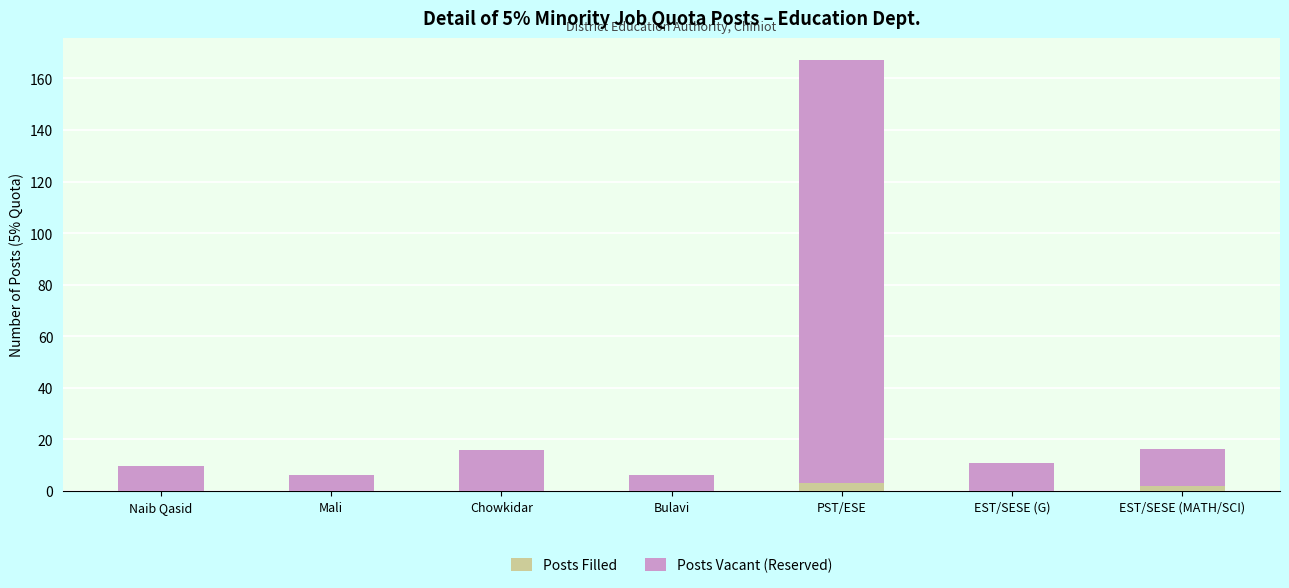

True or false: Posts Filled has a value of 0.0 at EST/SESE (G).

True